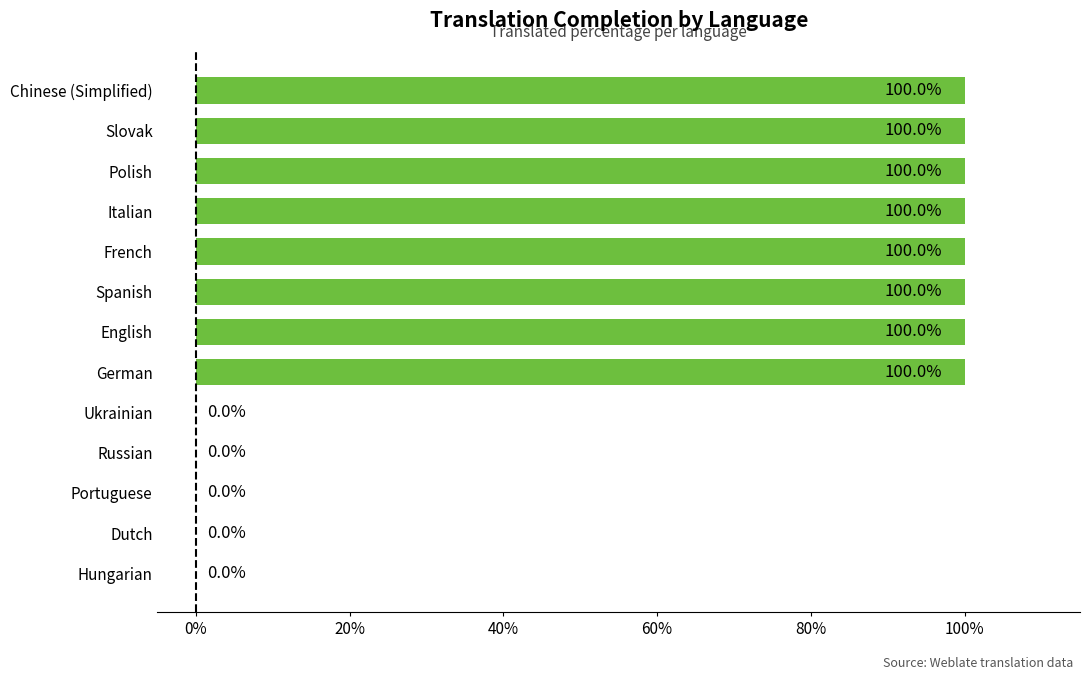

What is the change in value from Russian to Polish?

+100